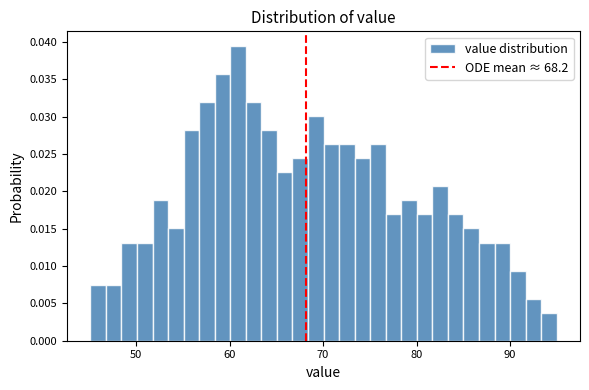

Around what value on the x-axis is the tallest bar? Give the approximate position of its centre, as read against the axis.

61